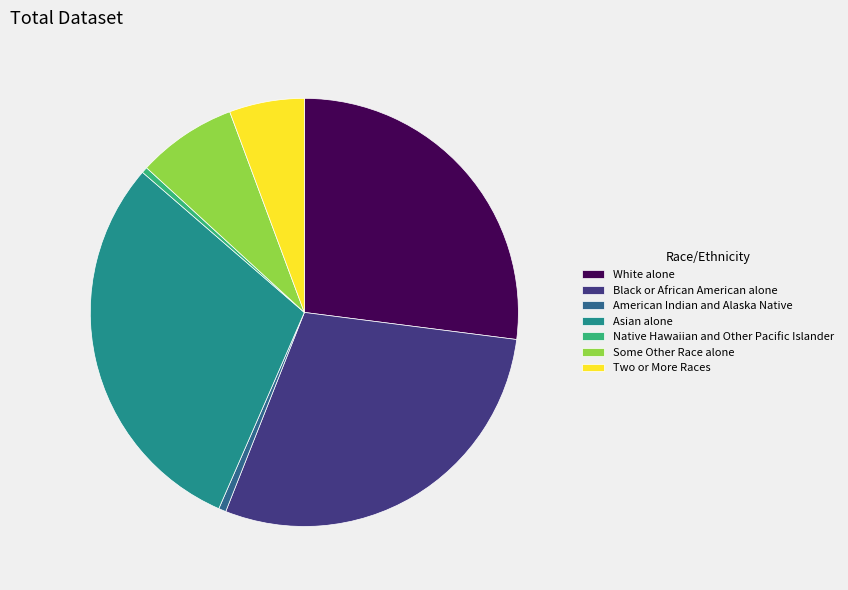

Which slice is the largest?

Asian alone